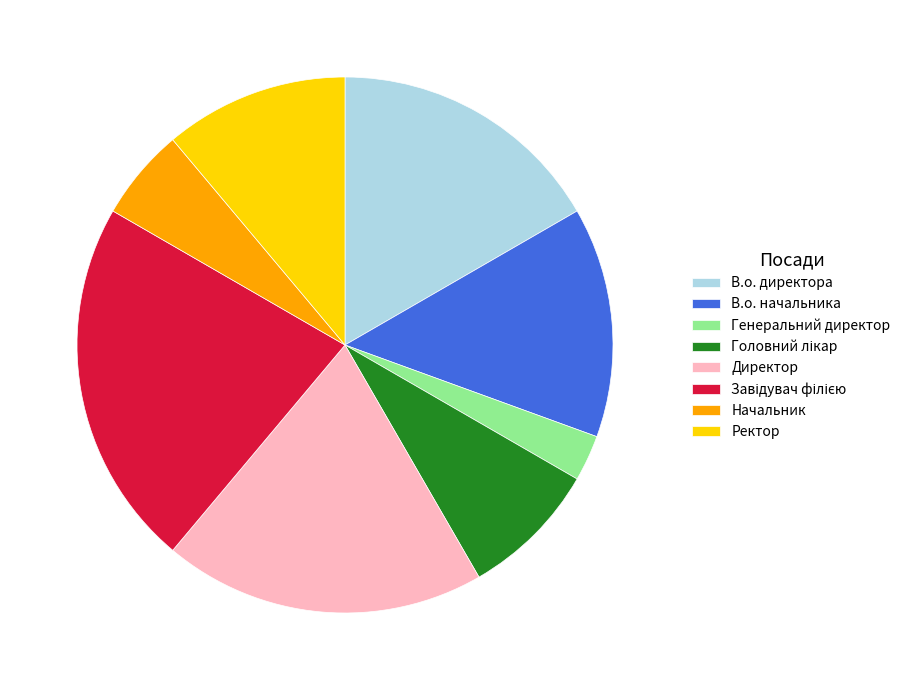

Does Начальник account for over 50% of the chart?

No